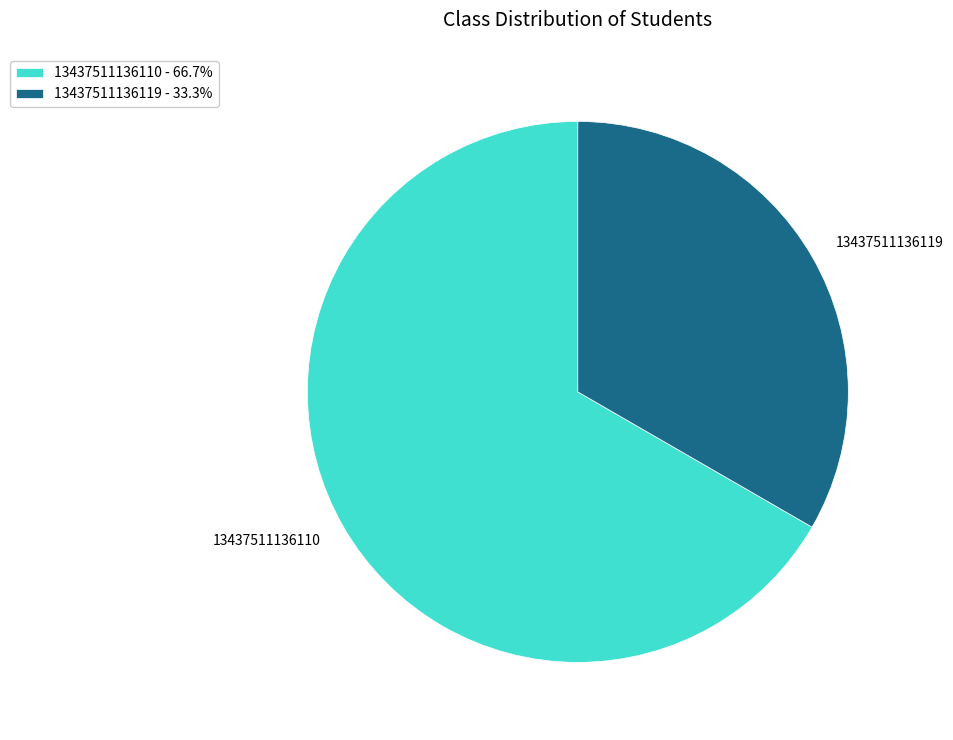

How many slices are in this pie chart?

2